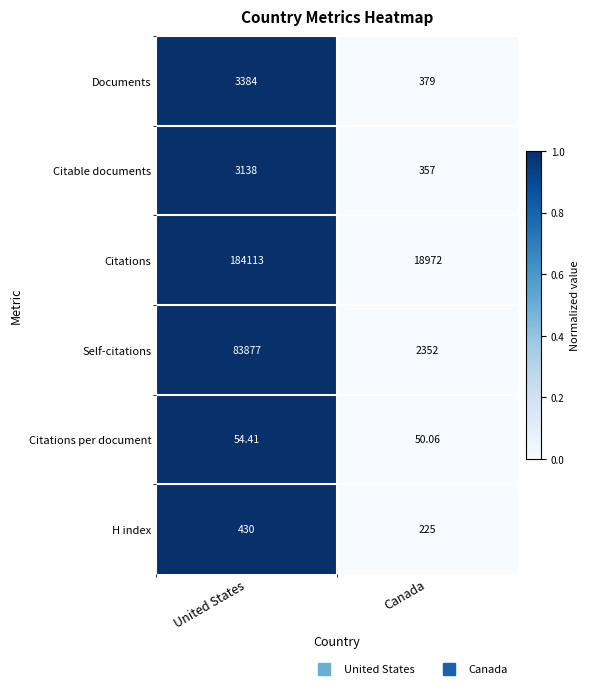

At which category does the chart reach its peak across all series?

United States